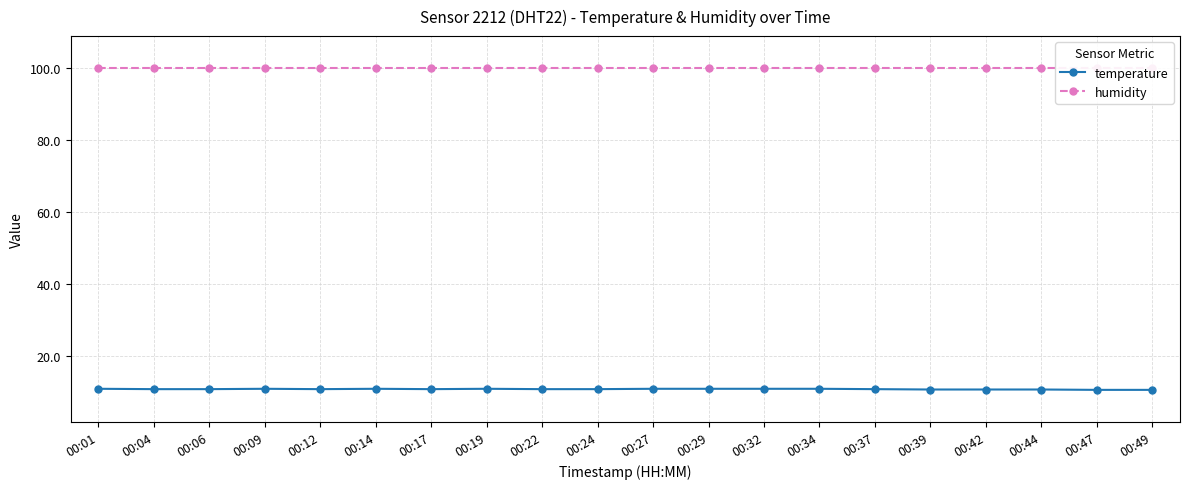

Is it true that humidity equals 171.5 at 00:44?

False